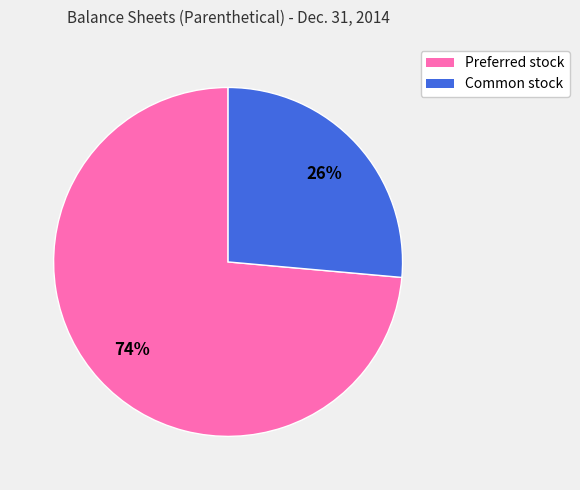

Does any single category account for the majority?

Yes